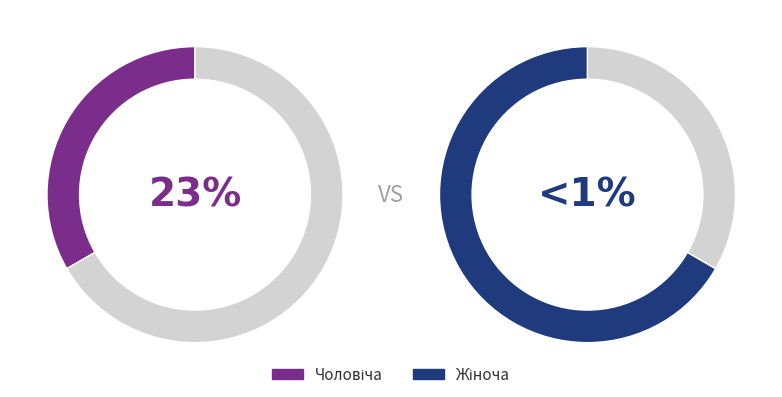

The Чоловіча slice represents 33% of the pie. True or false?

True